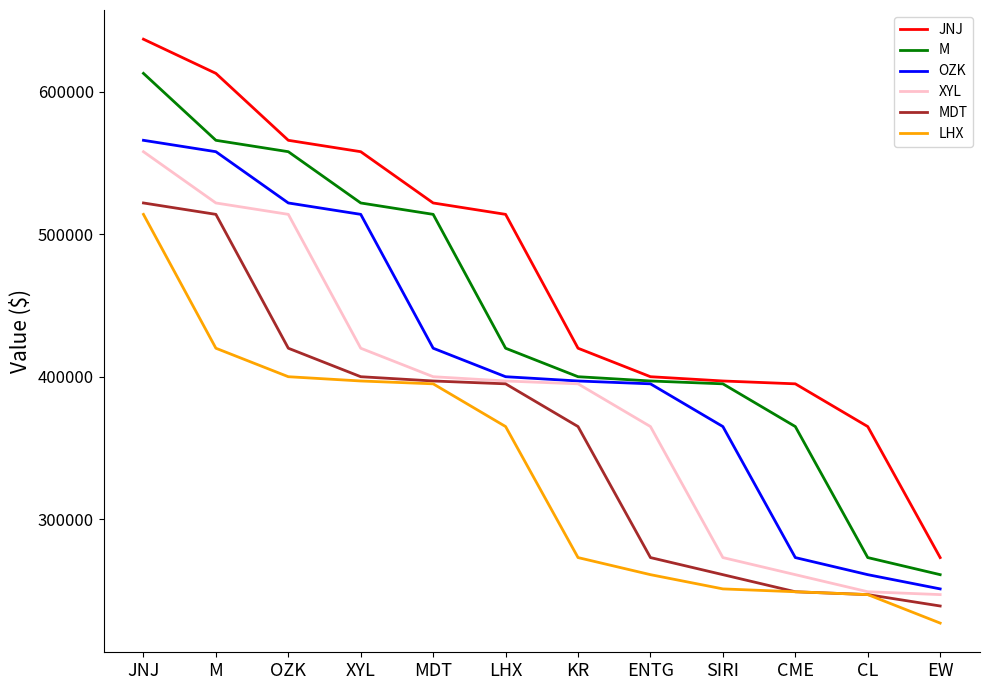

What is the difference between the maximum and minimum values in the XYL series?

311000